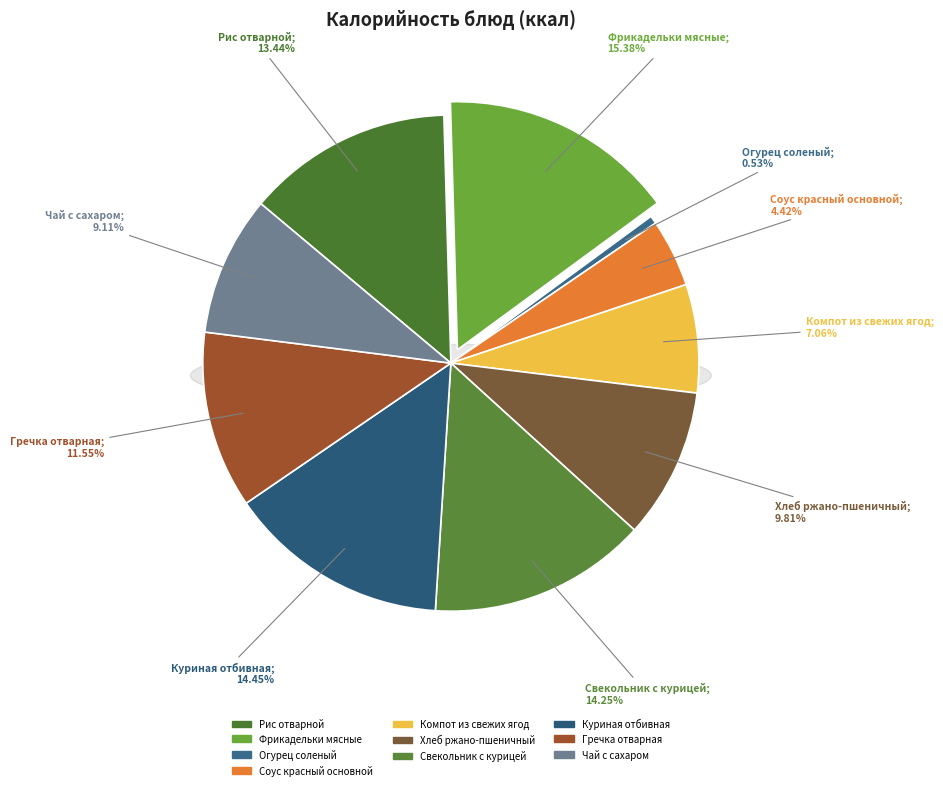

True or false: Фрикадельки мясные accounts for 21% of the total.

False